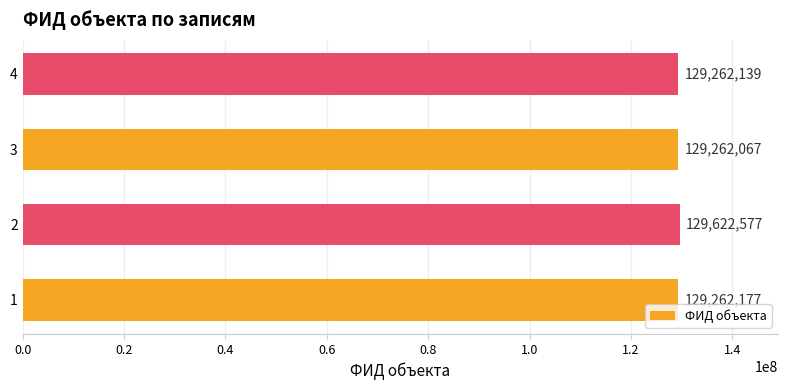

What is the change in value from 2 to 4?

-360438